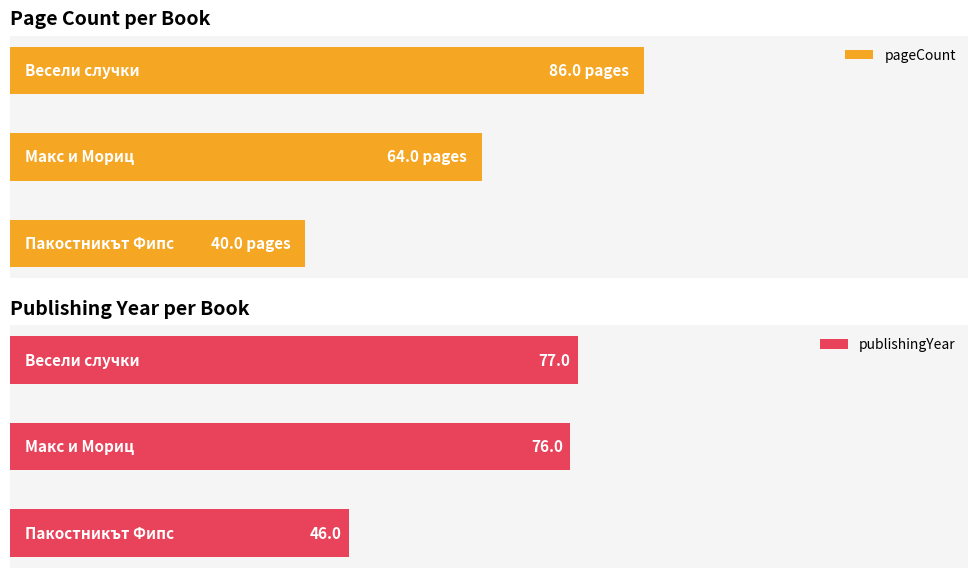

Rank the series by their maximum value, from lowest to highest.

publishingYear, pageCount